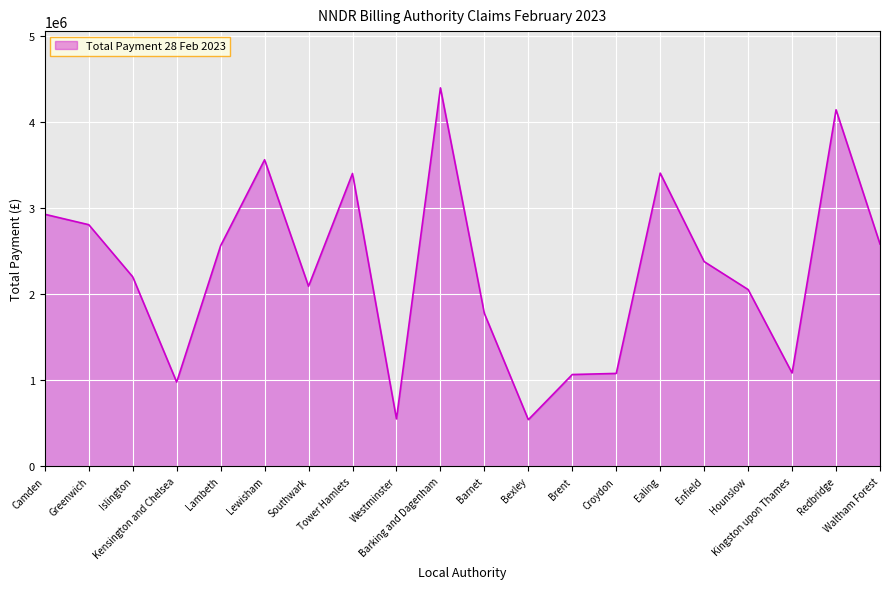

Which has a higher value, Camden or Kingston upon Thames?

Camden